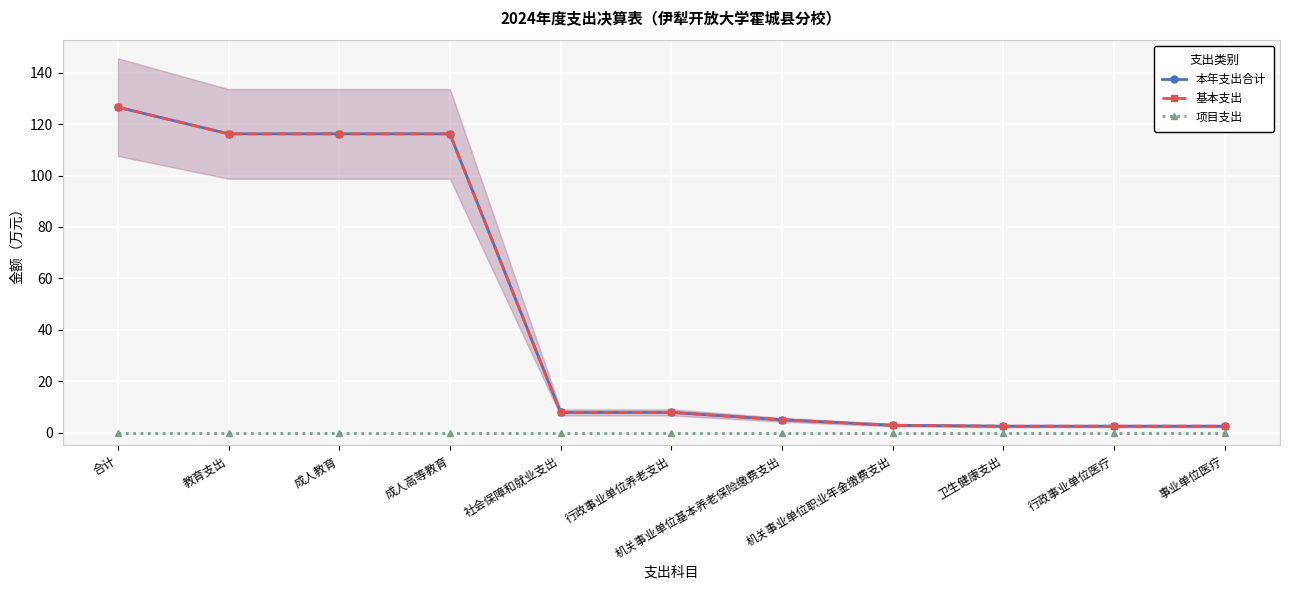

Which series has the largest total across all categories?

本年支出合计